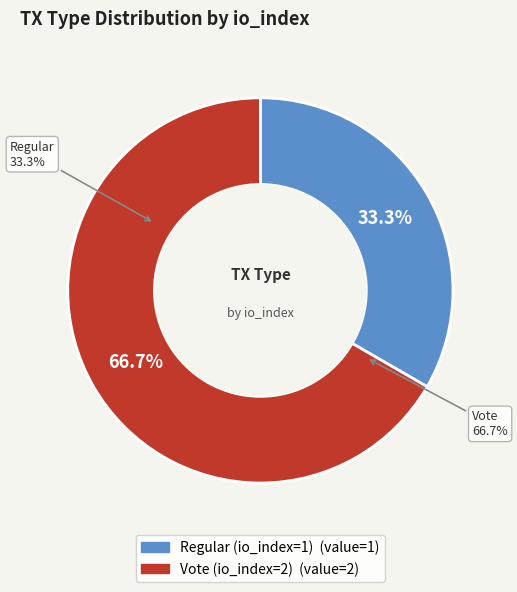

Count the number of slices in the pie.

2